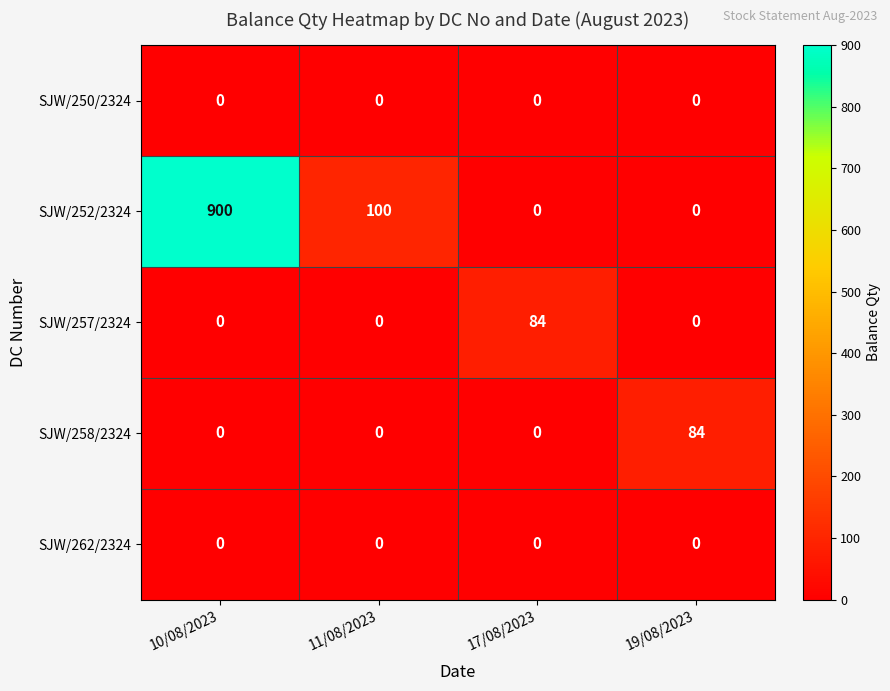

Which series has the widest spread of values?

SJW/252/2324